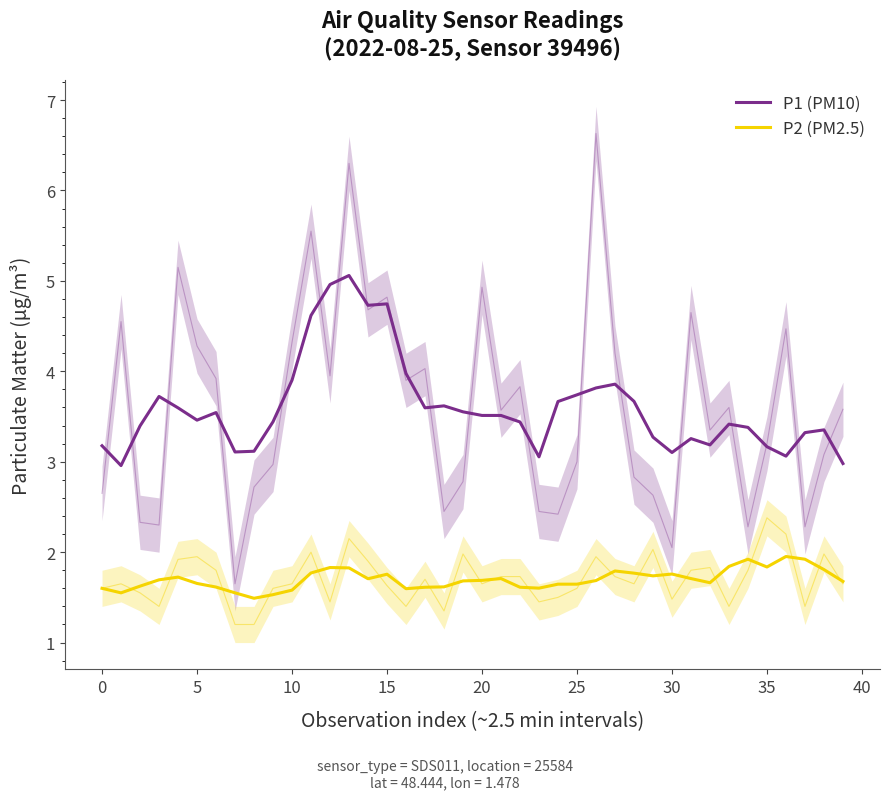

True or false: P1 (PM10) and P2 (PM2.5) intersect in this chart.

False